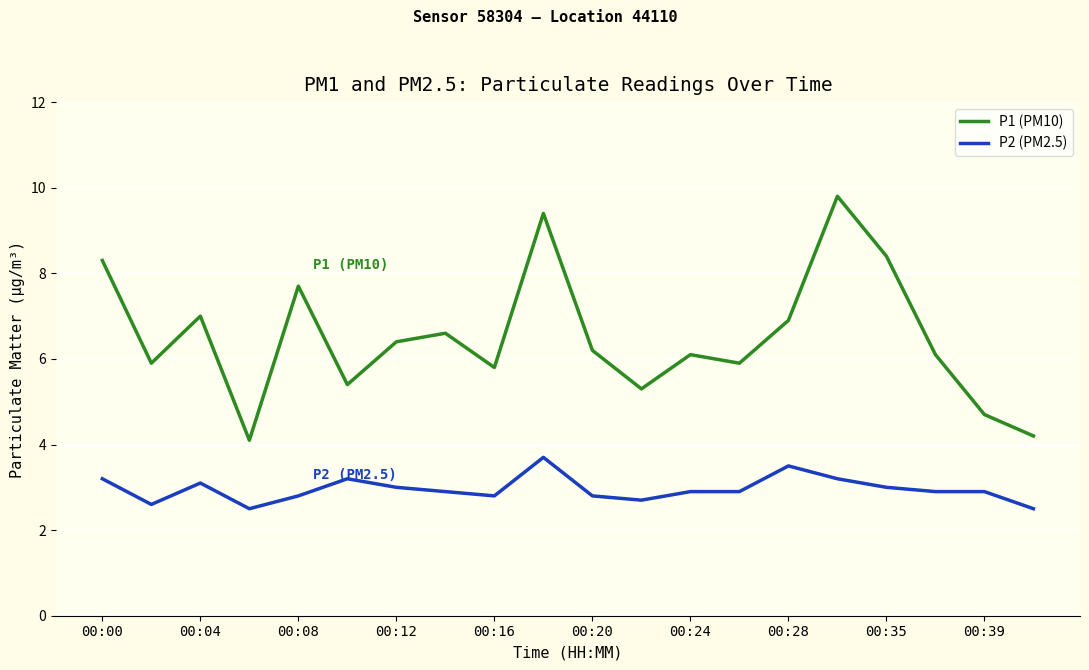

In P1 (PM10), how many points are lower than both neighbors (excluding endpoints)?

6